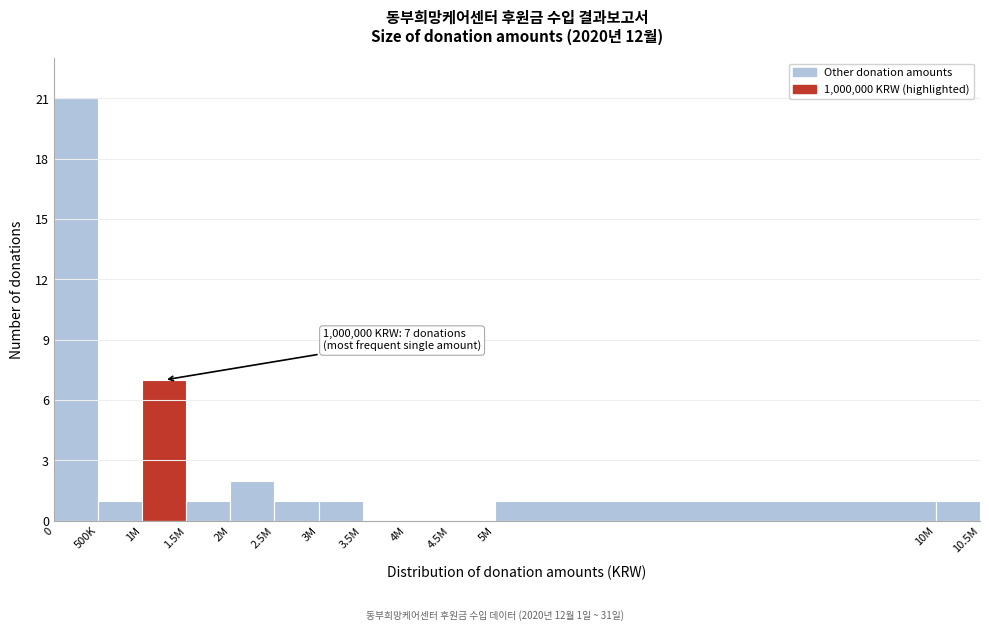

Reading right to left, list all the values displayed in this chart.

10M=1	5M=1	4.5M=0	4M=0	3.5M=0	3M=1	2.5M=1	2M=2	1.5M=1	1M=7	500K=1	0=21